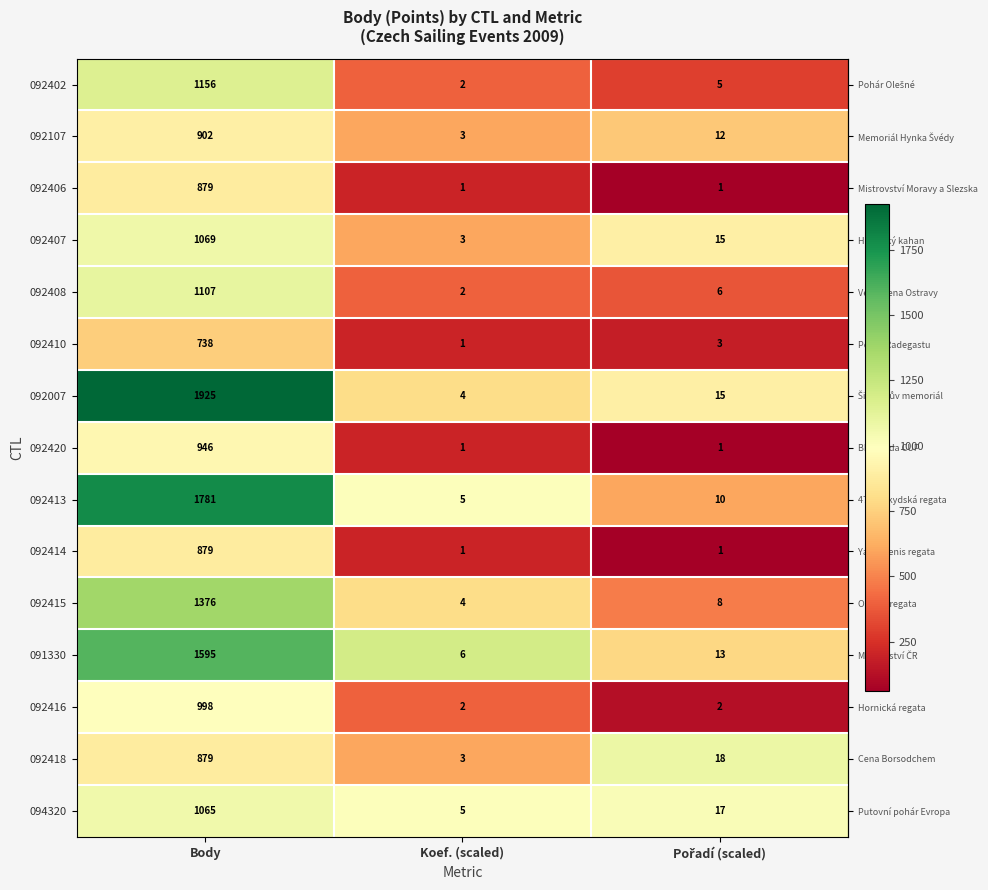

Which series has the largest total across all categories?

092007